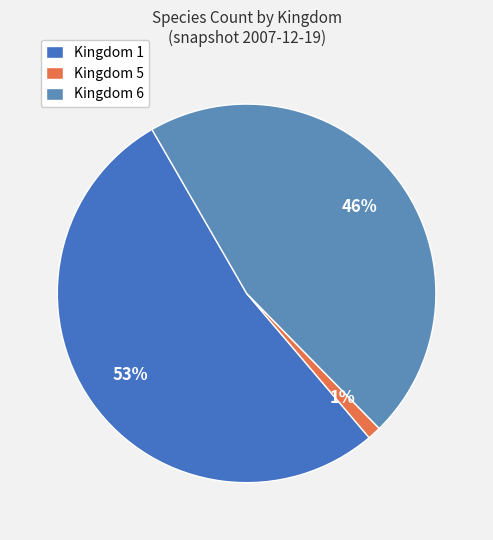

Rank the categories by value from highest to lowest.

Kingdom 1, Kingdom 6, Kingdom 5